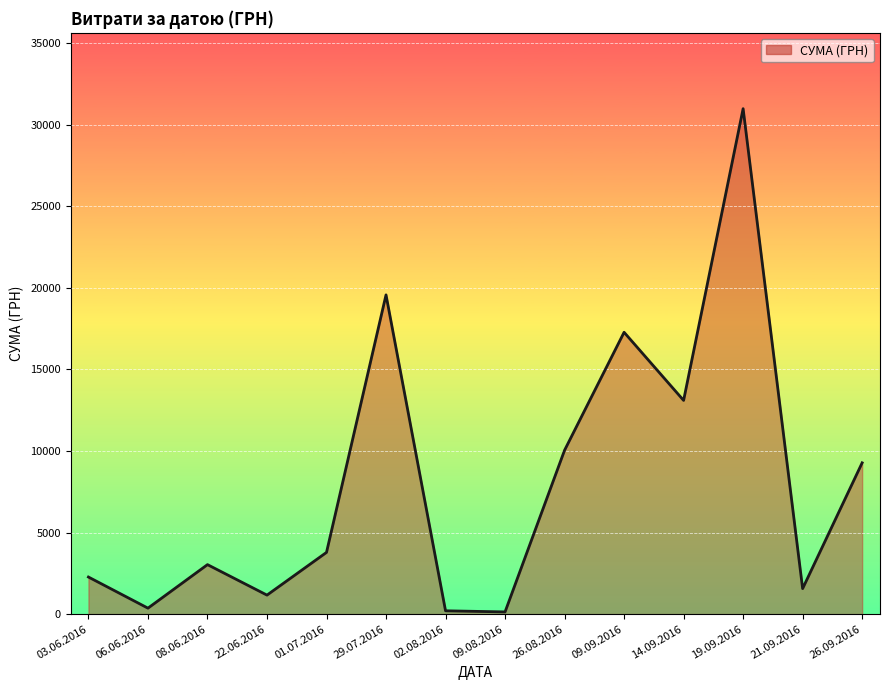

At which label is the value closest to 15564?

09.09.2016